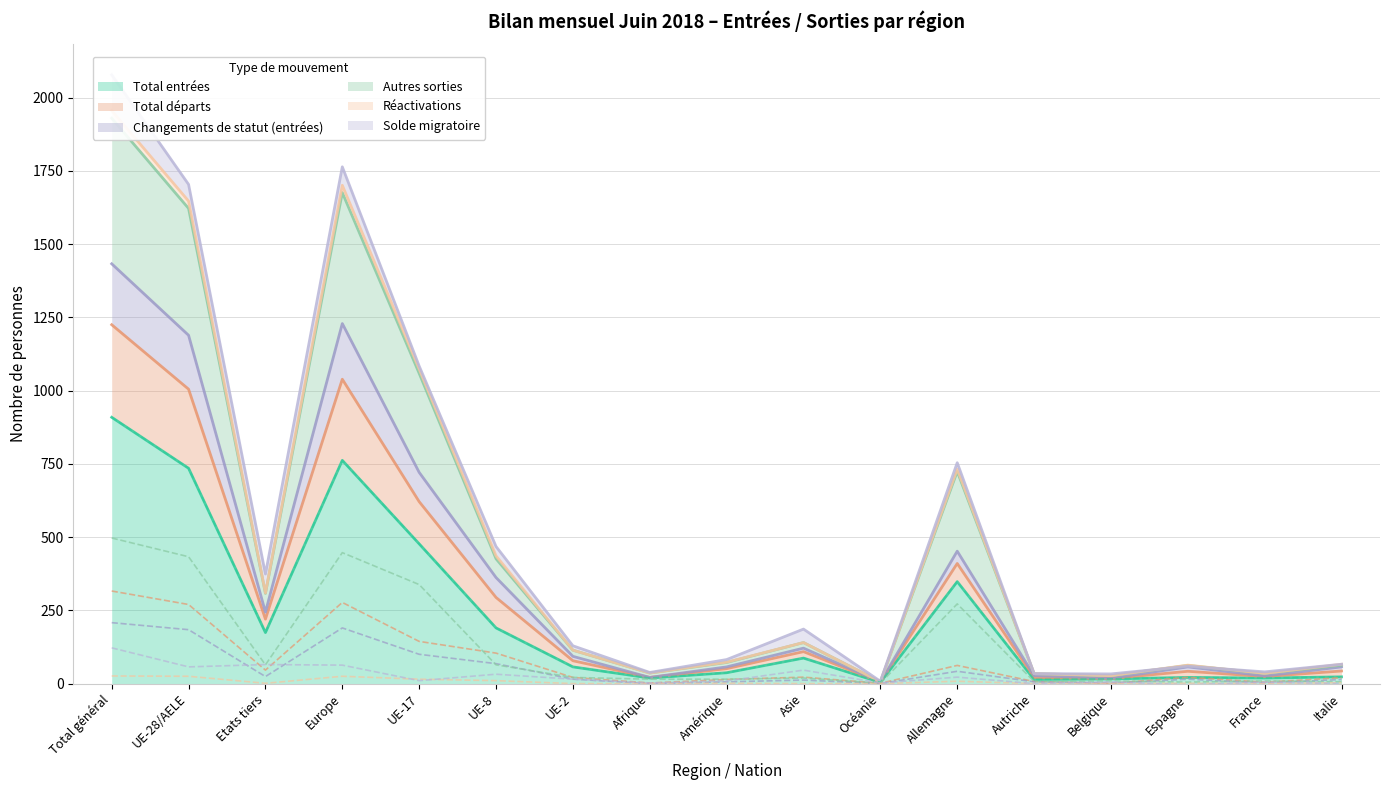

True or false: Total entrées has a value of 1213 at Total général.

False